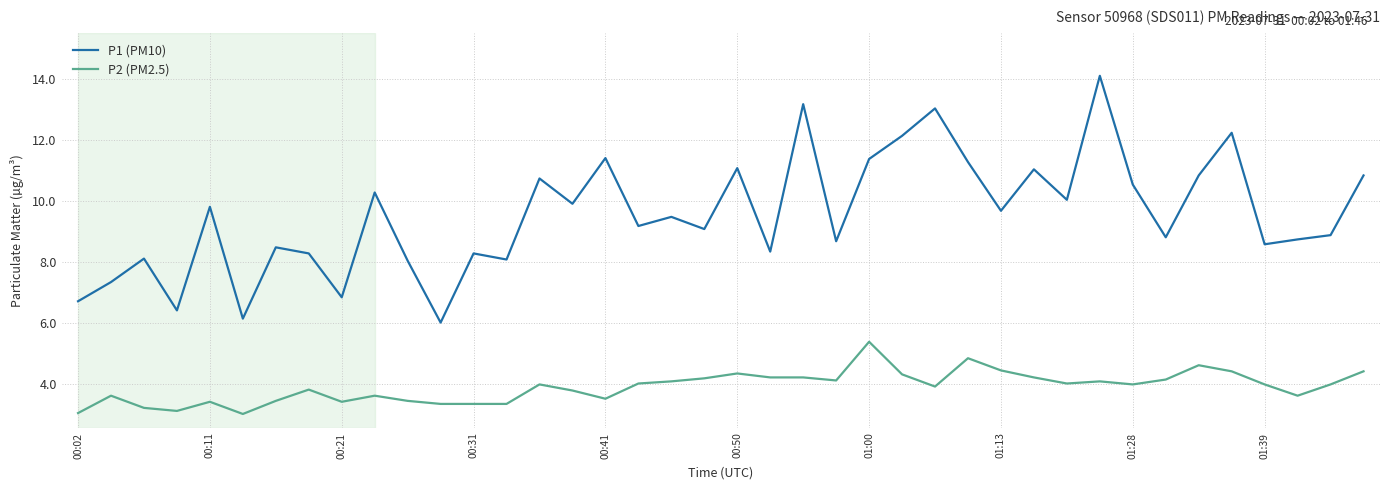

List the series in order of their overall mean, lowest first.

P2 (PM2.5), P1 (PM10)